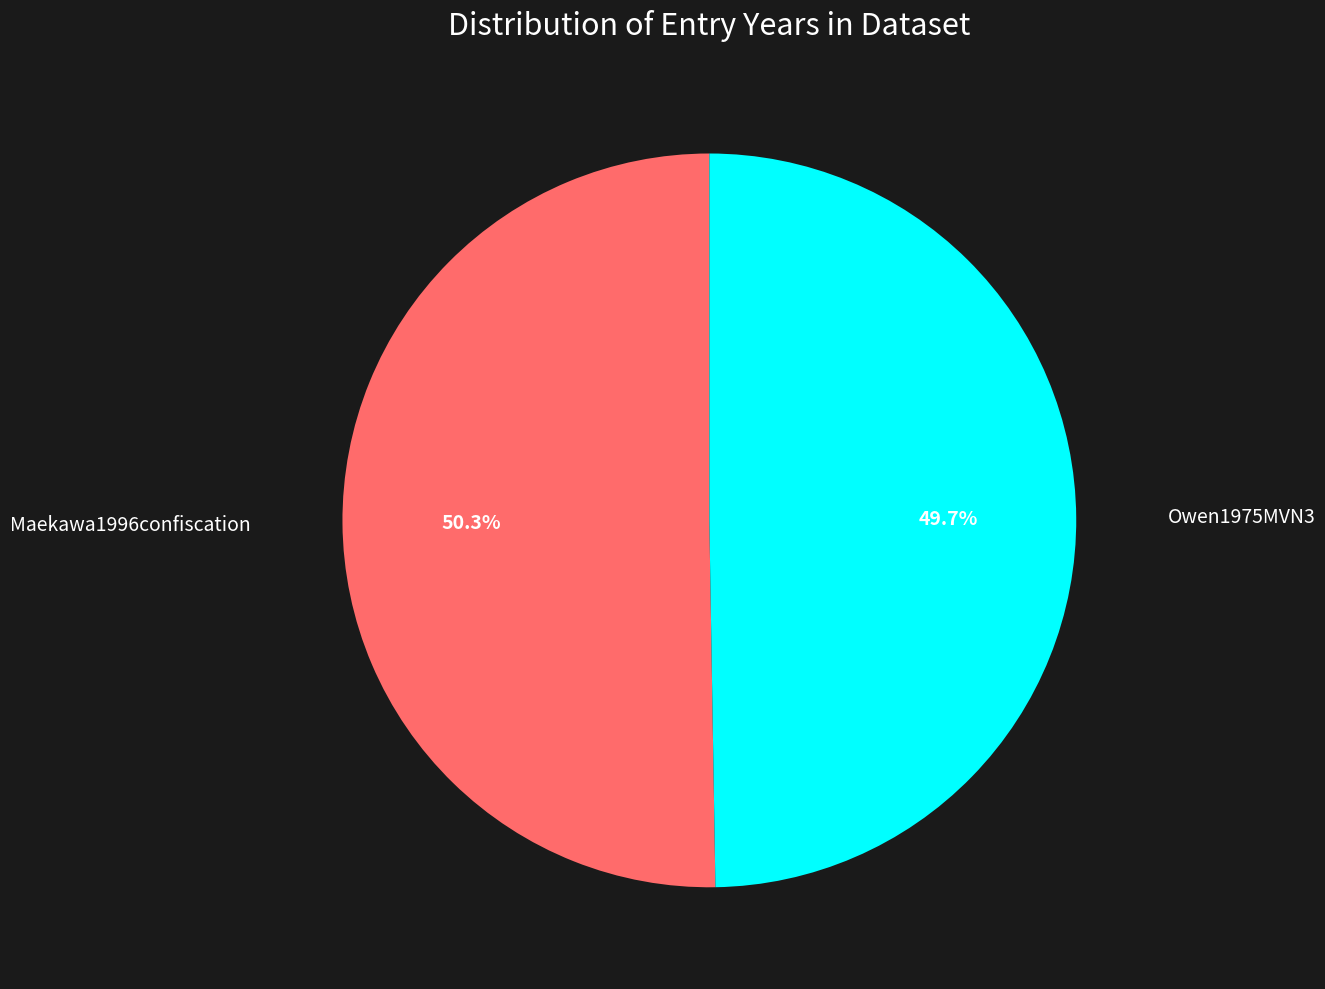

To the nearest percent, what is the difference between the largest and smallest slice percentages?

1%